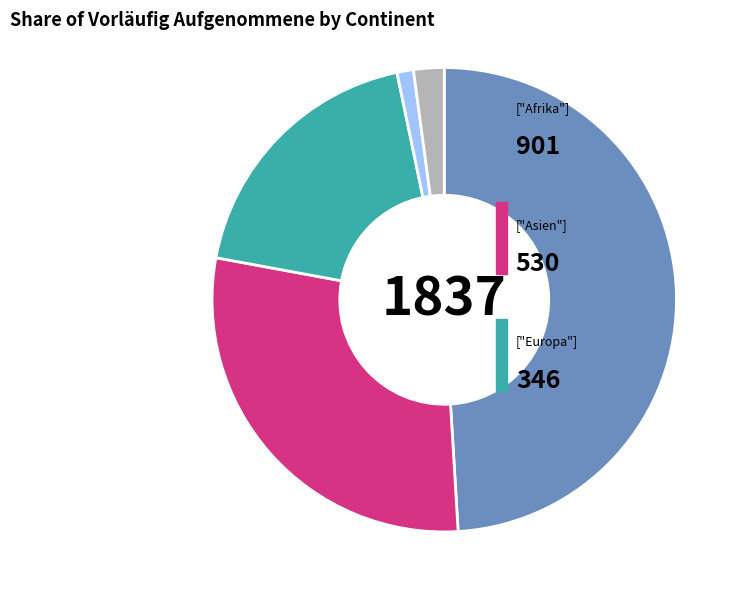

Is there a majority slice in this chart?

No